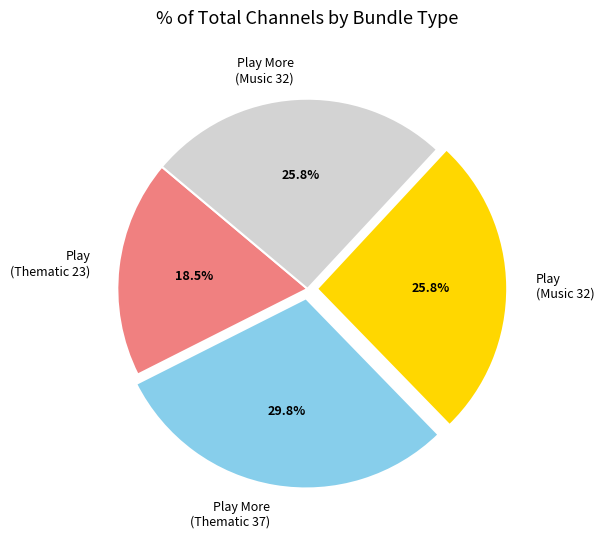

Approximately how many times larger is the value at Play (Music 32) compared to Play More (Music 32)?

1.0